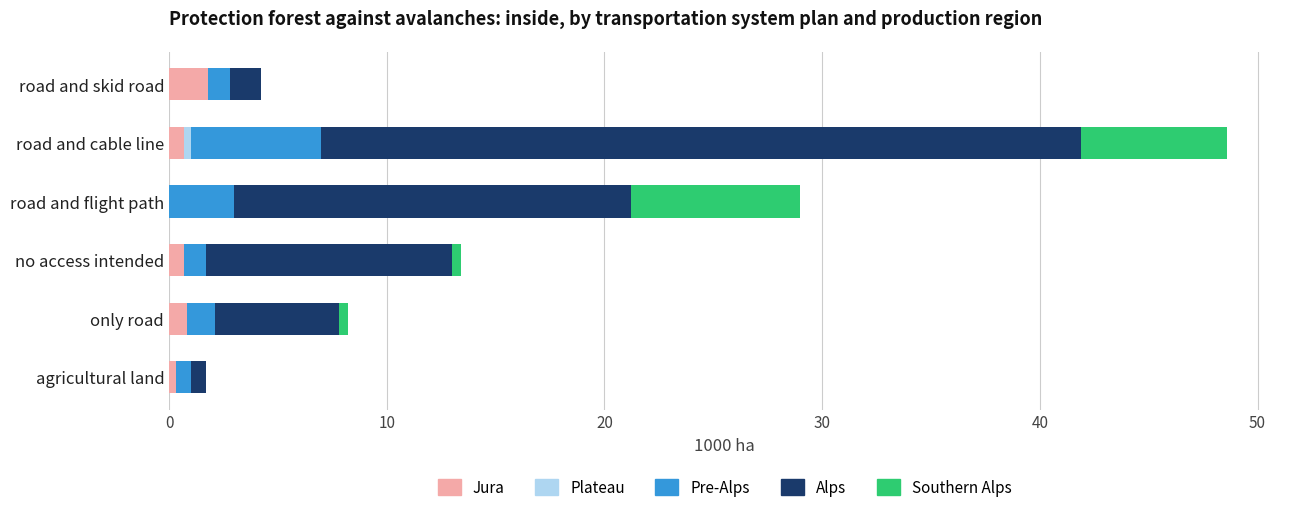

At which category is the sum across all series the highest?

road and cable line